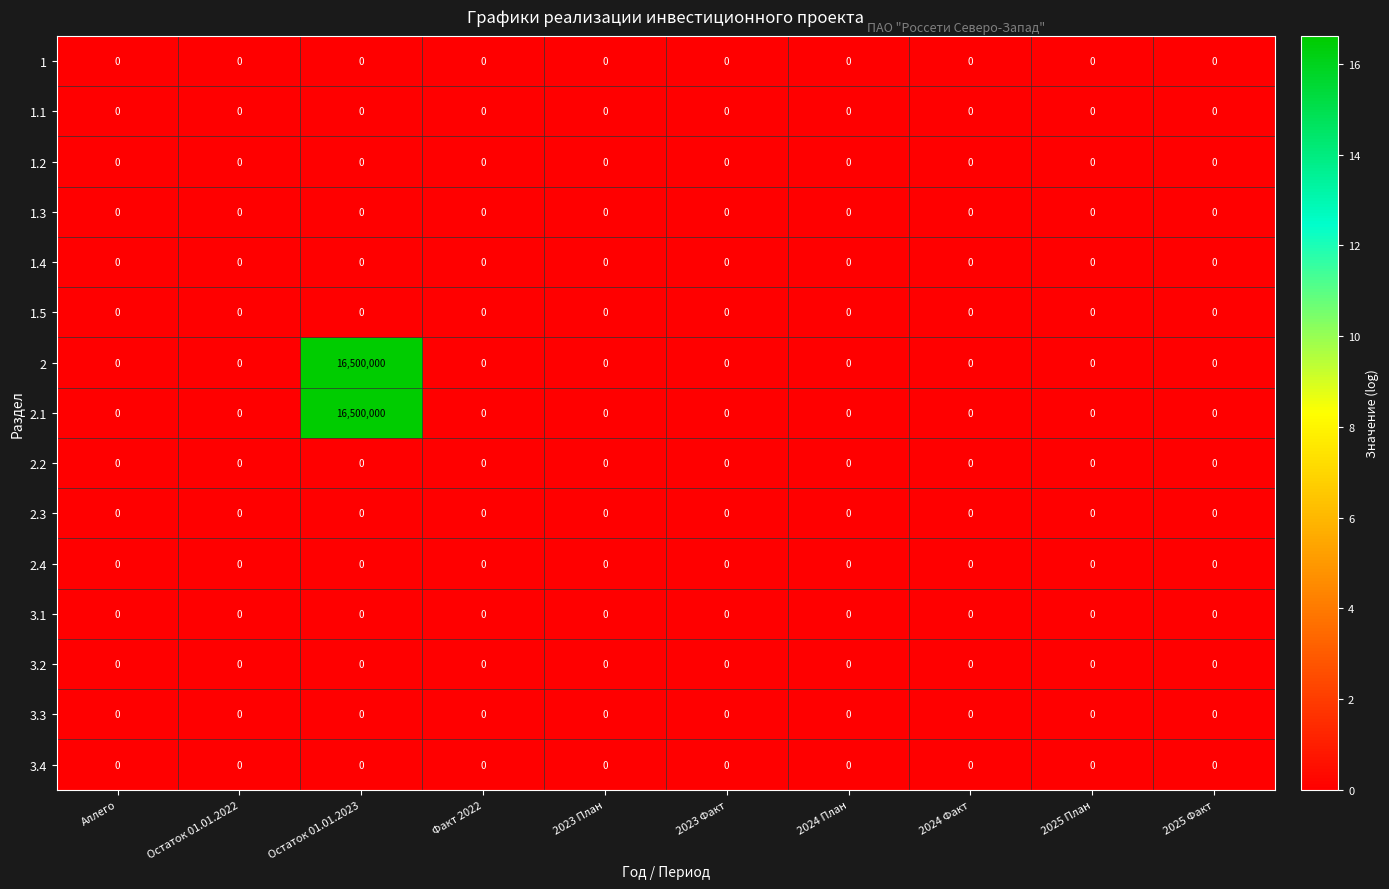

At which category is the sum across all series the highest?

Остаток 01.01.2023